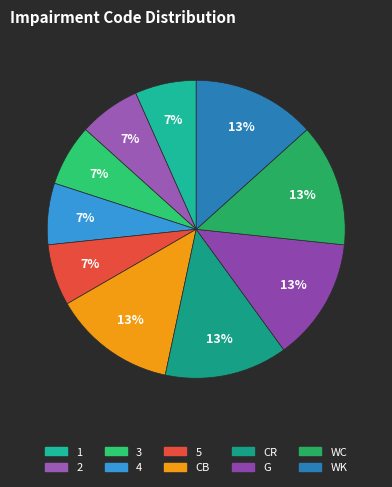

To the nearest percent, what is the average slice percentage?

10%